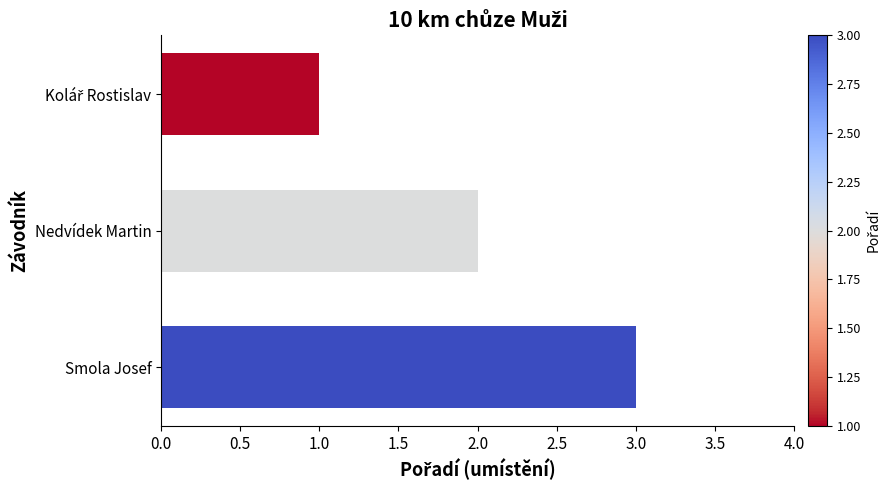

What is the sum of all values?

6